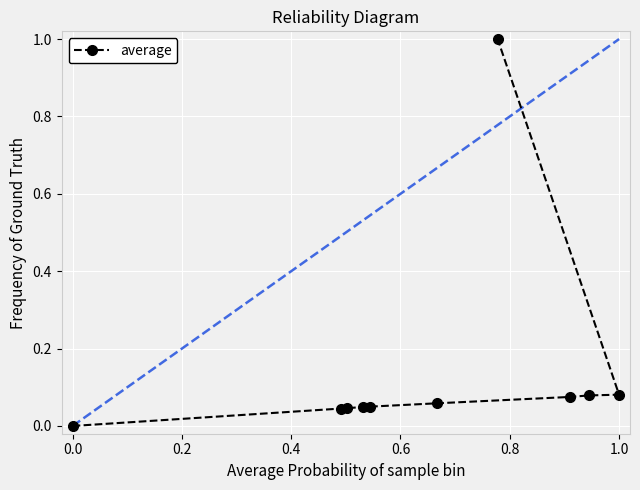

The chart shows a value of 0.0 at 0.0. True or false?

True